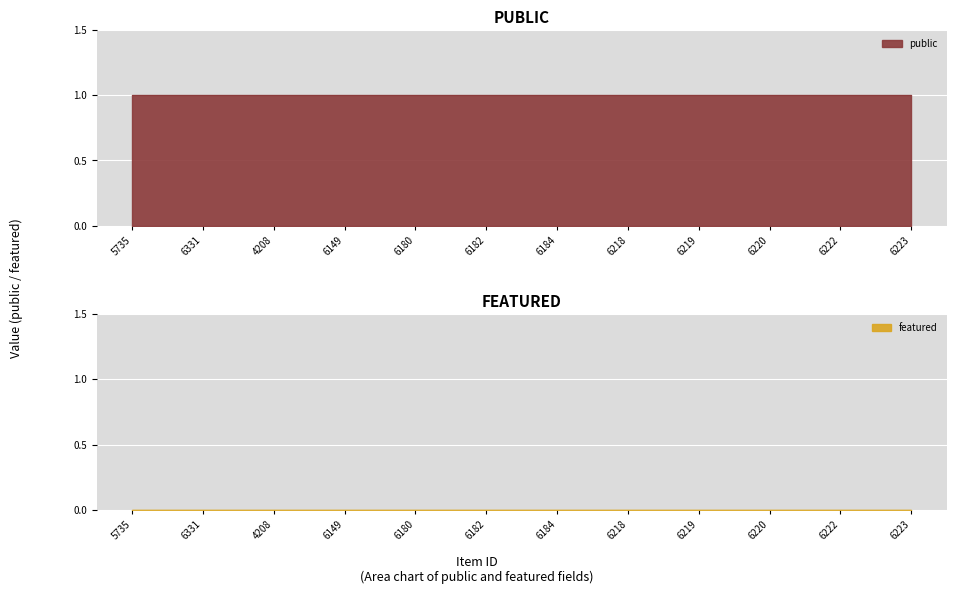

What is the average value of the public series?

1